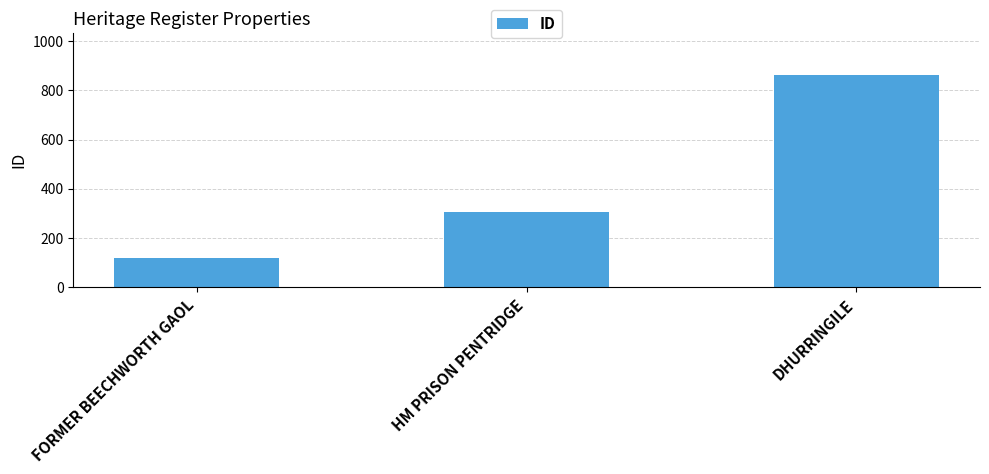

What is the change in value from HM PRISON PENTRIDGE to DHURRINGILE?

+557